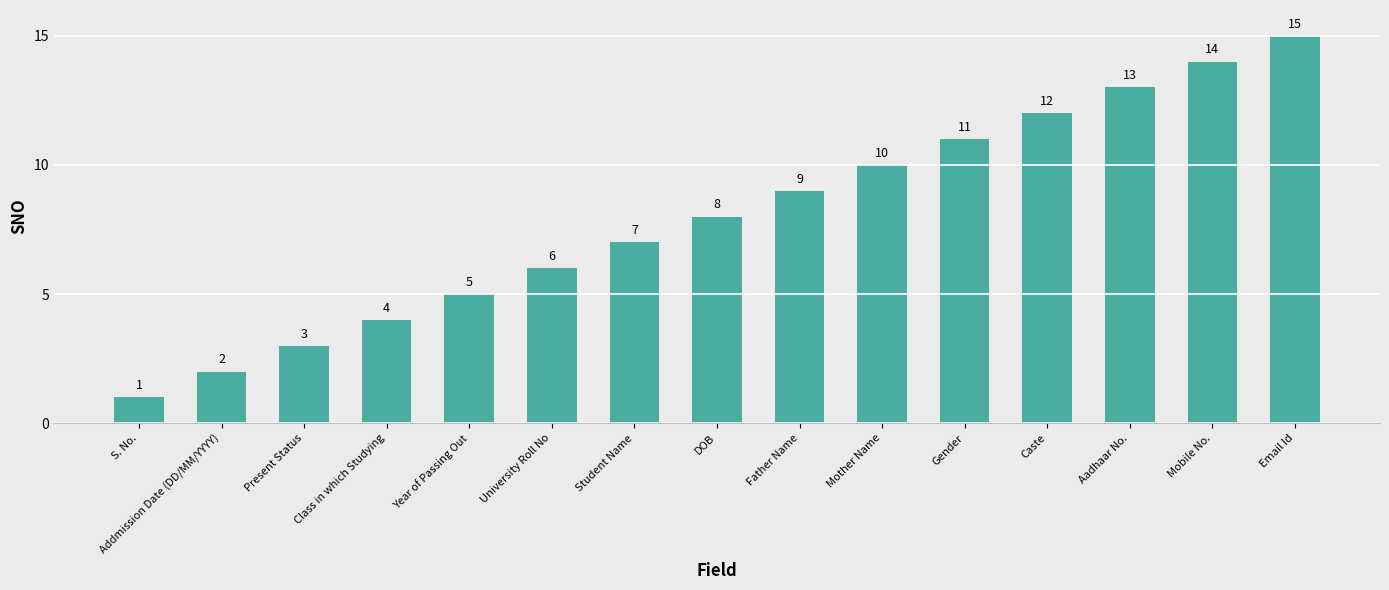

Reading left to right, list all the values displayed in this chart.

1	2	3	4	5	6	7	8	9	10	11	12	13	14	15